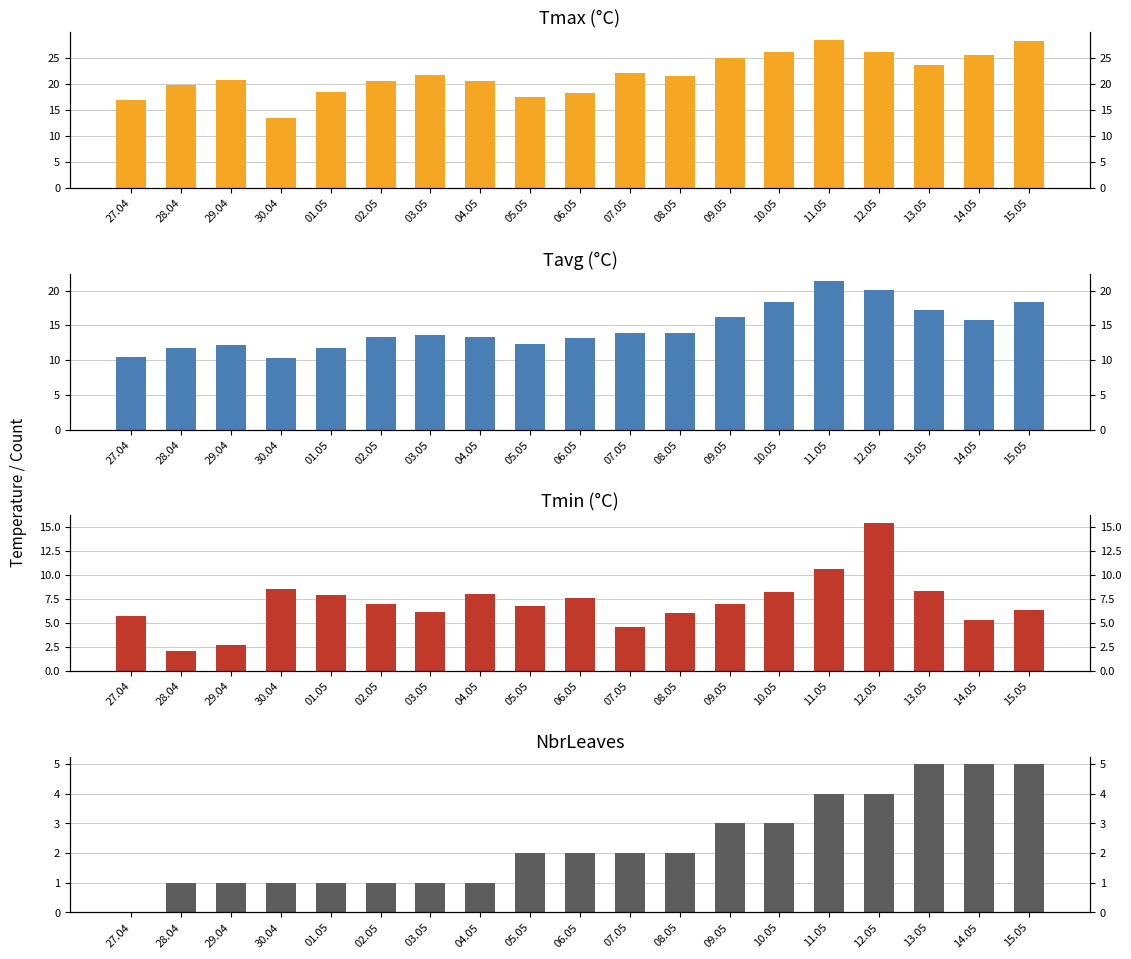

What is the difference between the second highest and second lowest values in the Tmin series?

7.9